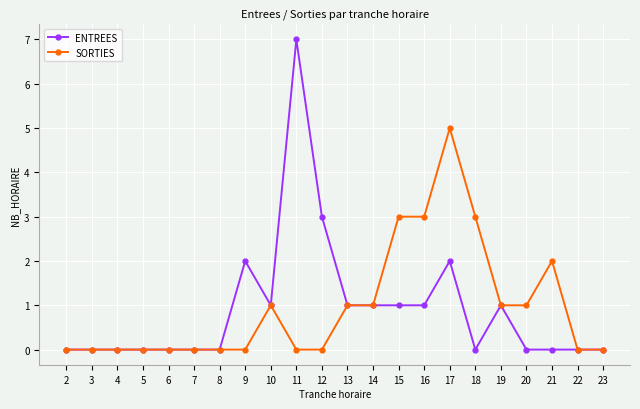

Which category has the highest value in the ENTREES series?

11